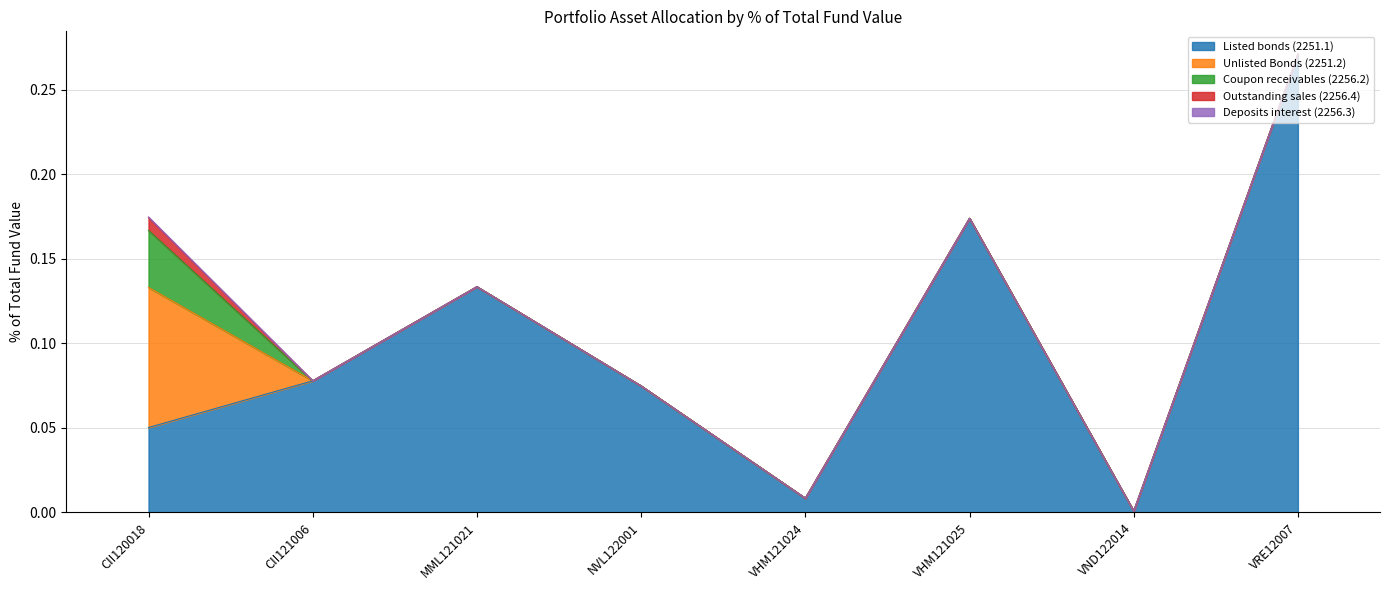

Rank the series by their maximum value, from highest to lowest.

Listed bonds (2251.1), Unlisted Bonds (2251.2), Coupon receivables (2256.2), Outstanding sales (2256.4), Deposits interest (2256.3)